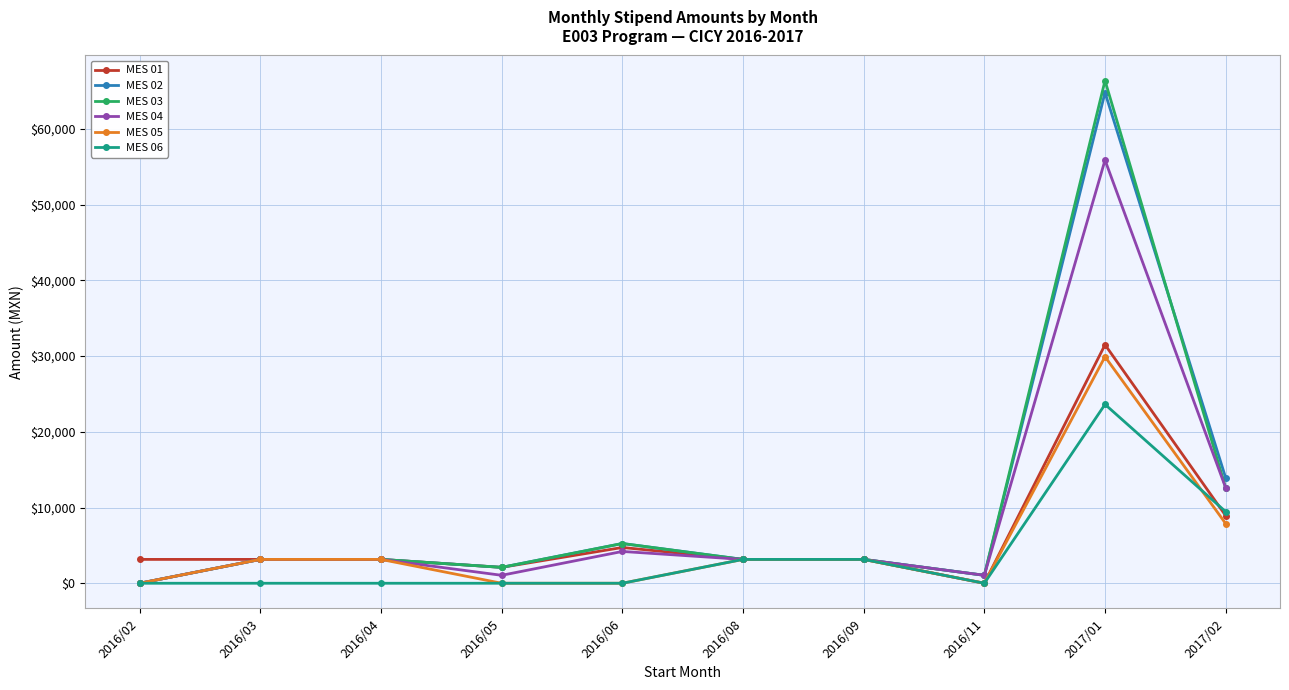

How many values in MES 04 are above zero?

9